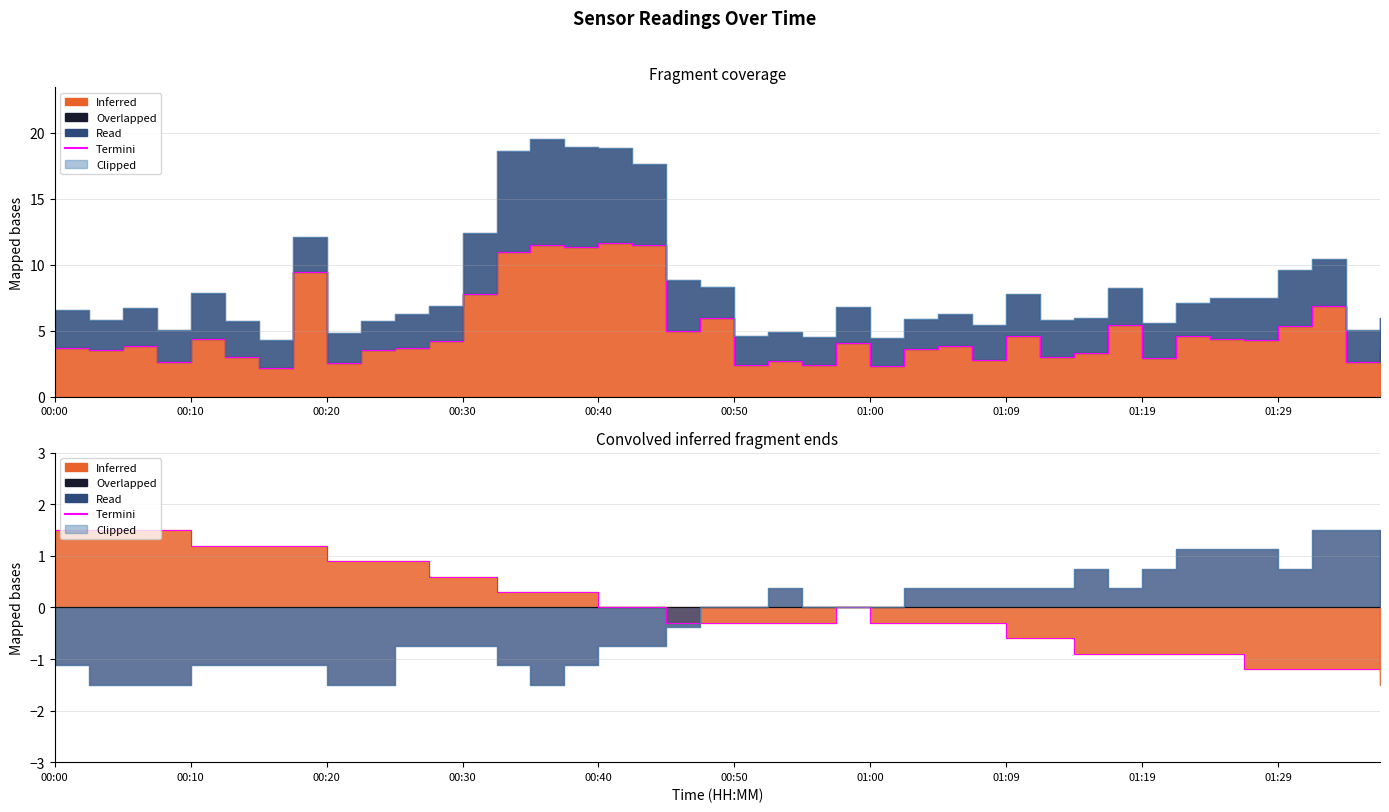

At how many categories does at least one series exceed 0?

32